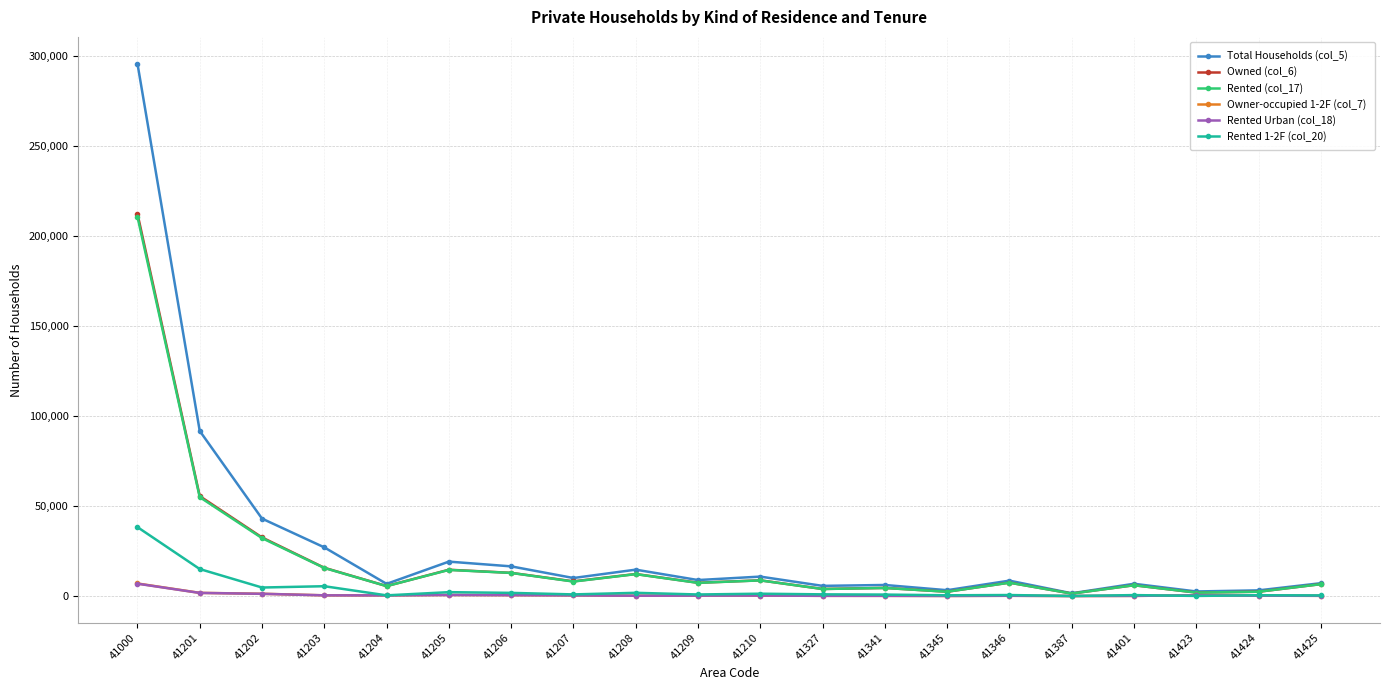

What is the sum of the Rented Urban (col_18) values at 41401 and 41203?

457